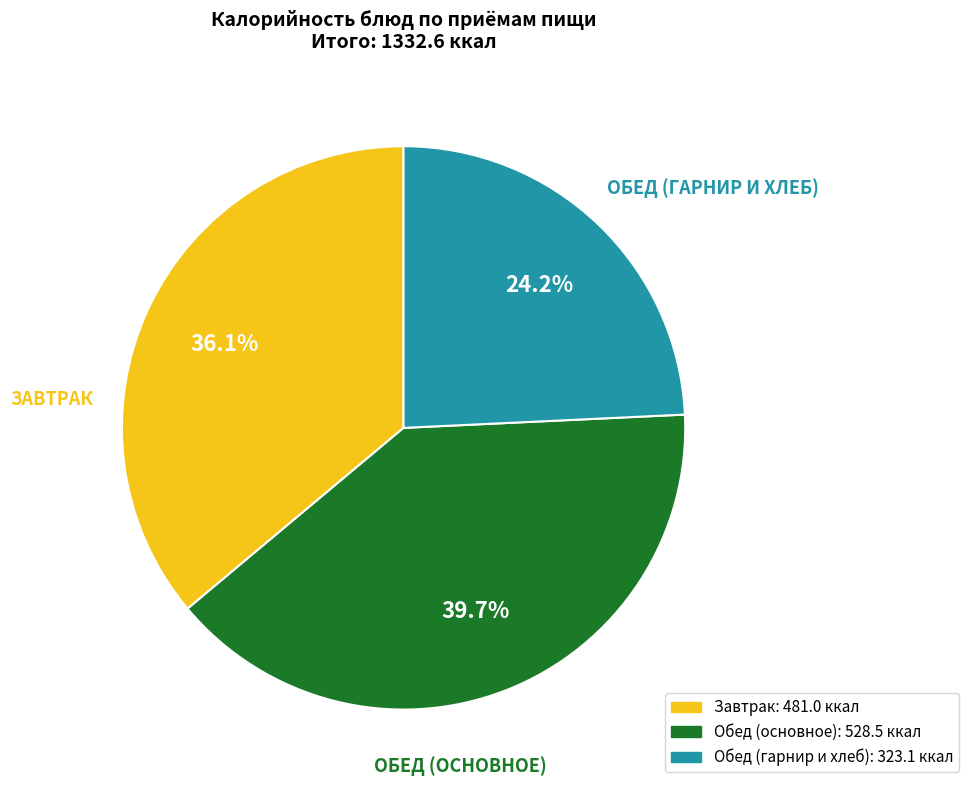

Does any single category account for the majority?

No